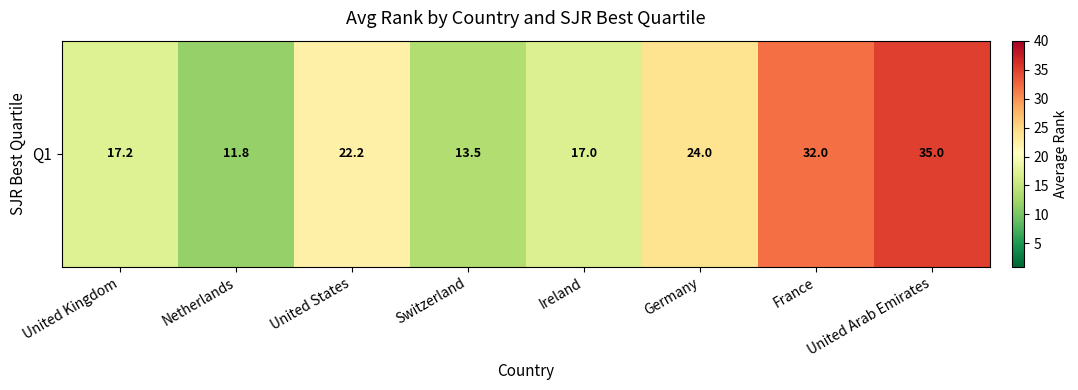

What is the ratio of the value at France to the value at Switzerland?

2.4